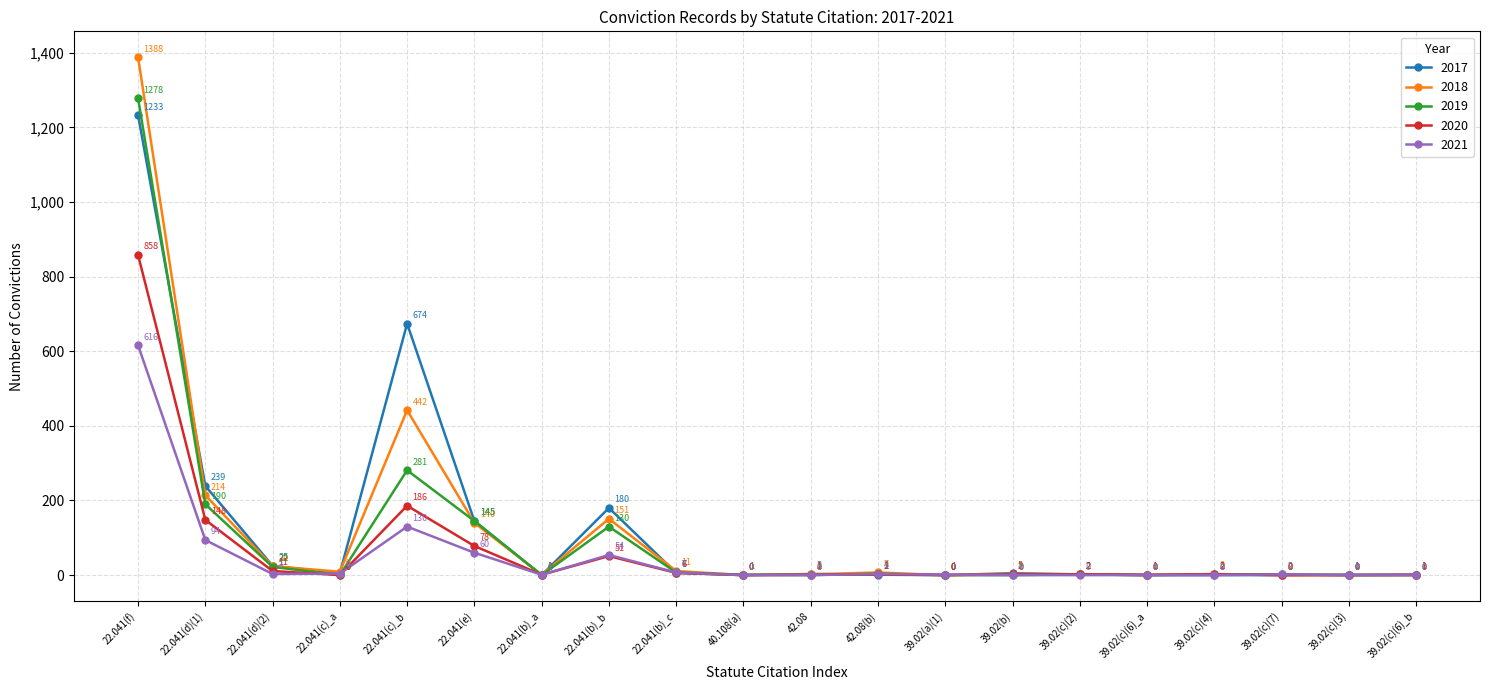

What is the total value across all series at 22.041(c)_b?

1713